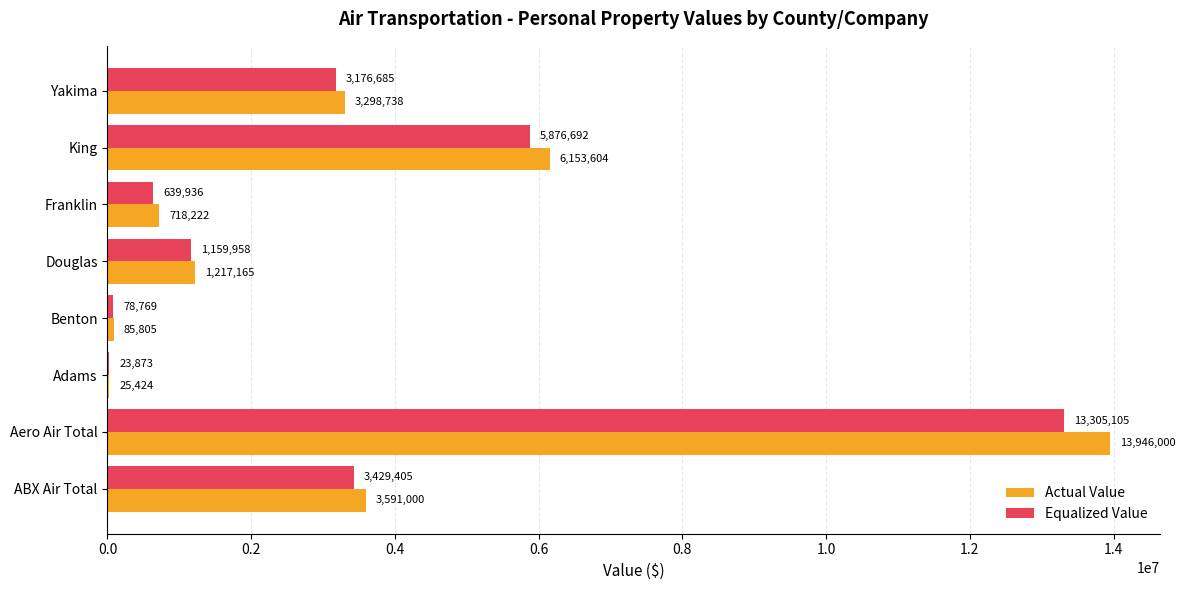

At which category is the sum across all series the highest?

Aero Air Total